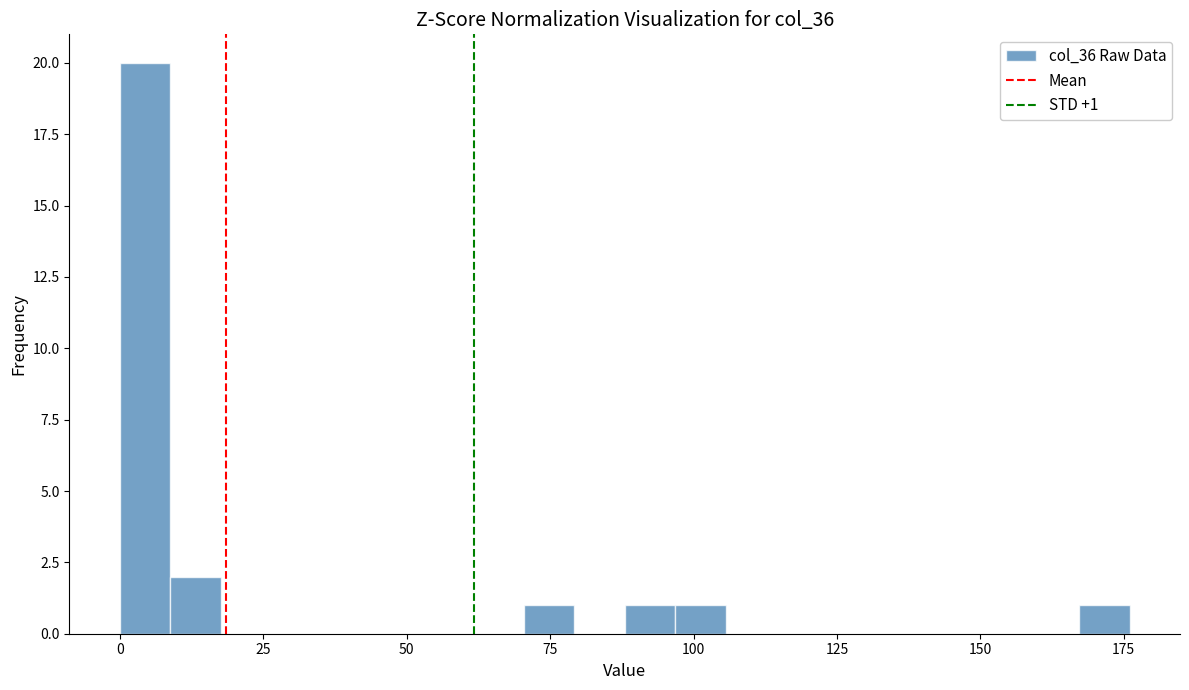

Around what value on the x-axis is the tallest bar? Give the approximate position of its centre, as read against the axis.

5